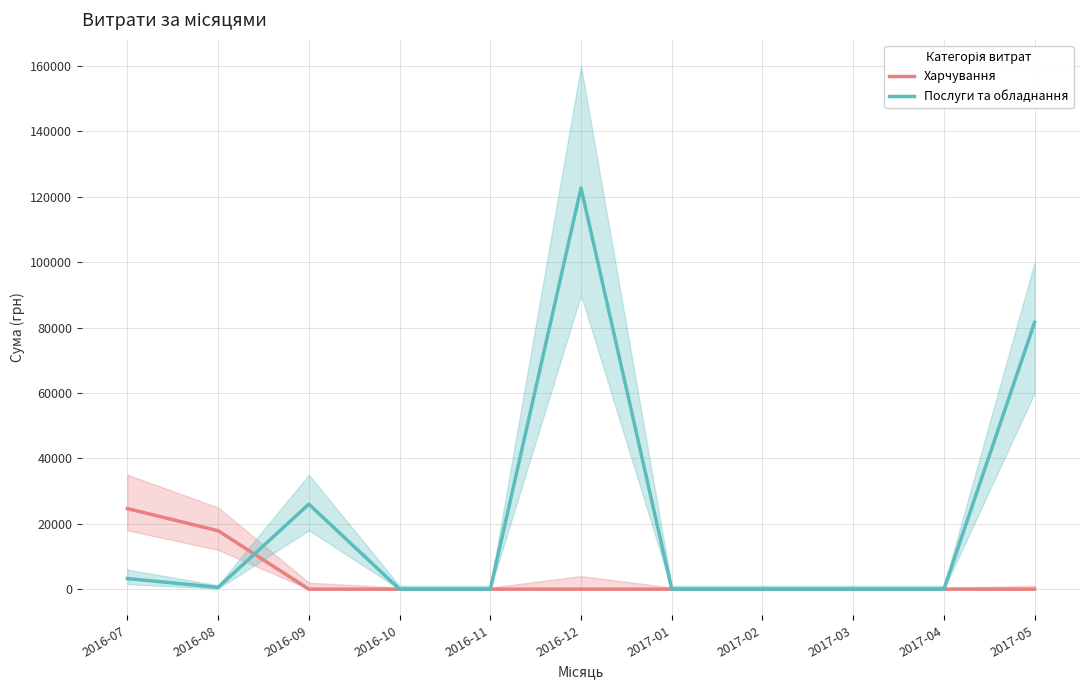

Which category has the lowest value in the Послуги та обладнання series?

2016-10